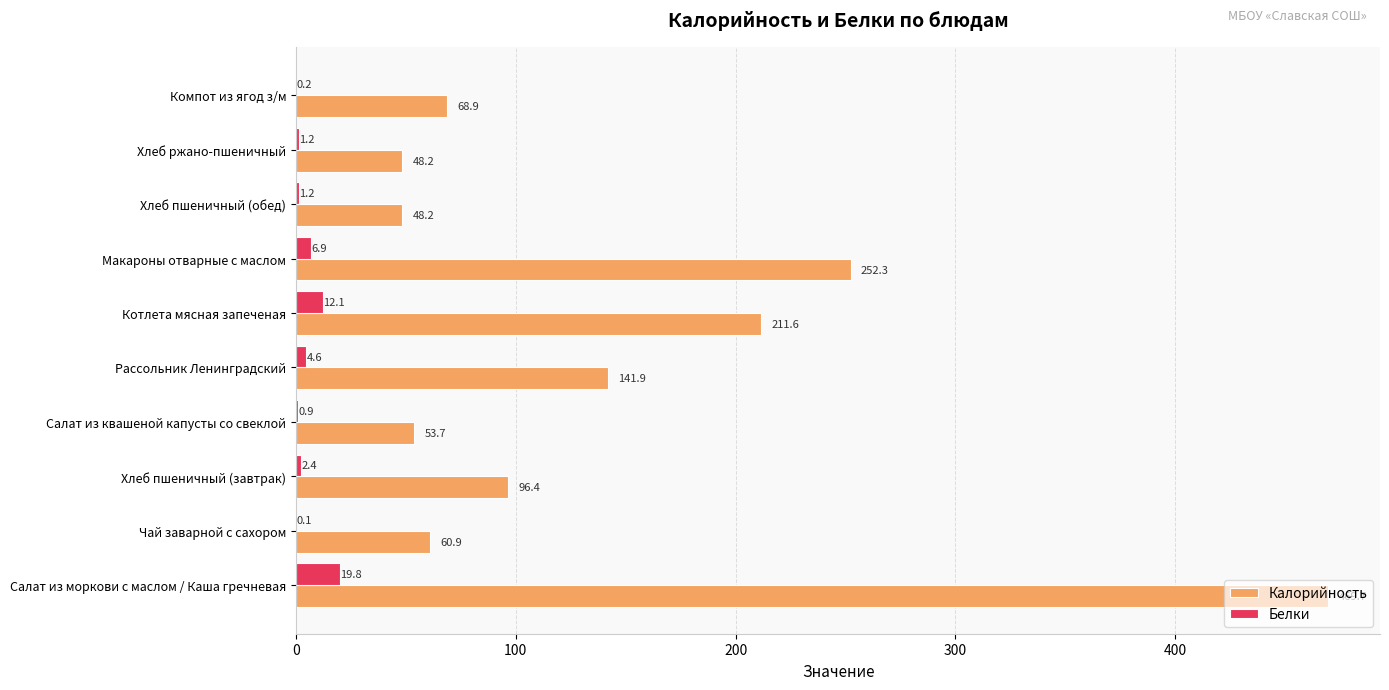

Which category has the highest value in the Калорийность series?

Салат из моркови с маслом / Каша гречневая